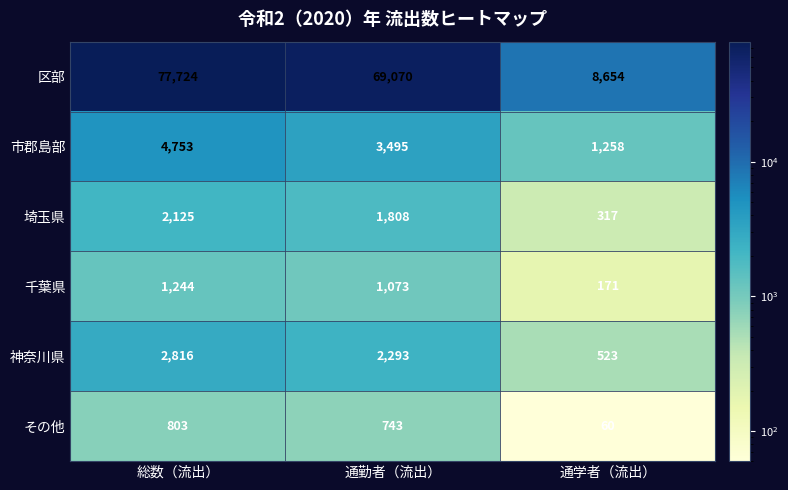

What is the maximum value shown in the chart?

77724